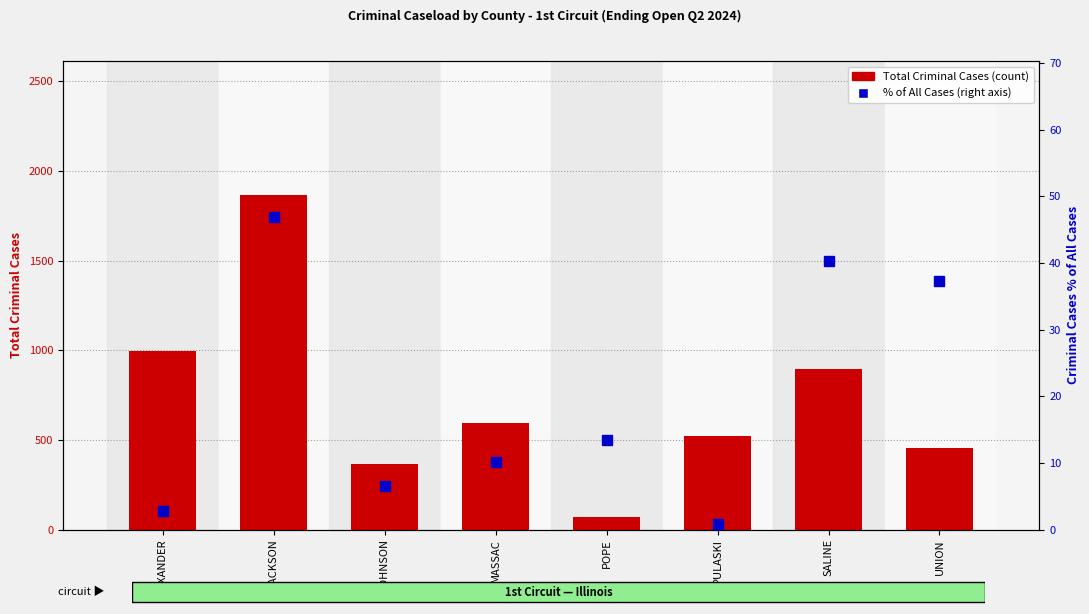

At which category is the sum across all series the highest?

JACKSON